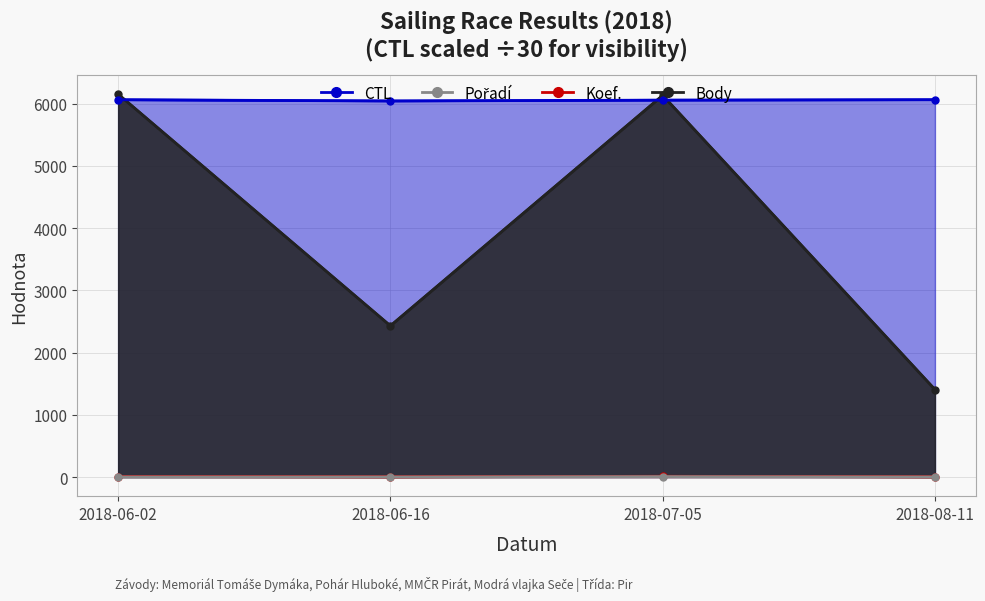

At how many categories does at least one series exceed 266?

4